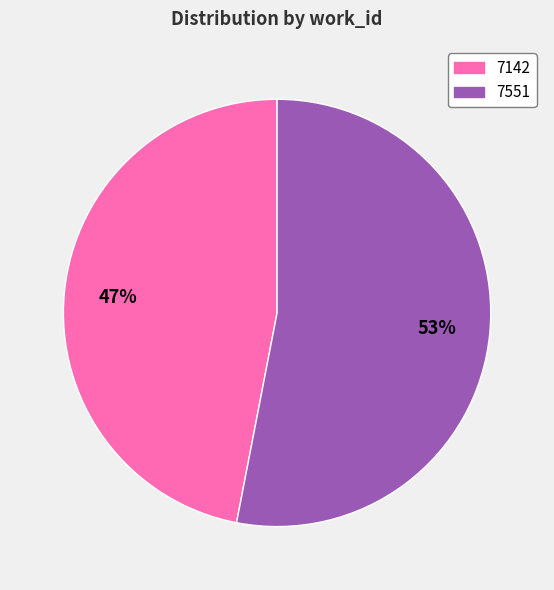

To the nearest percent, what is the difference between the 7142 and 7551 slice percentages?

6%